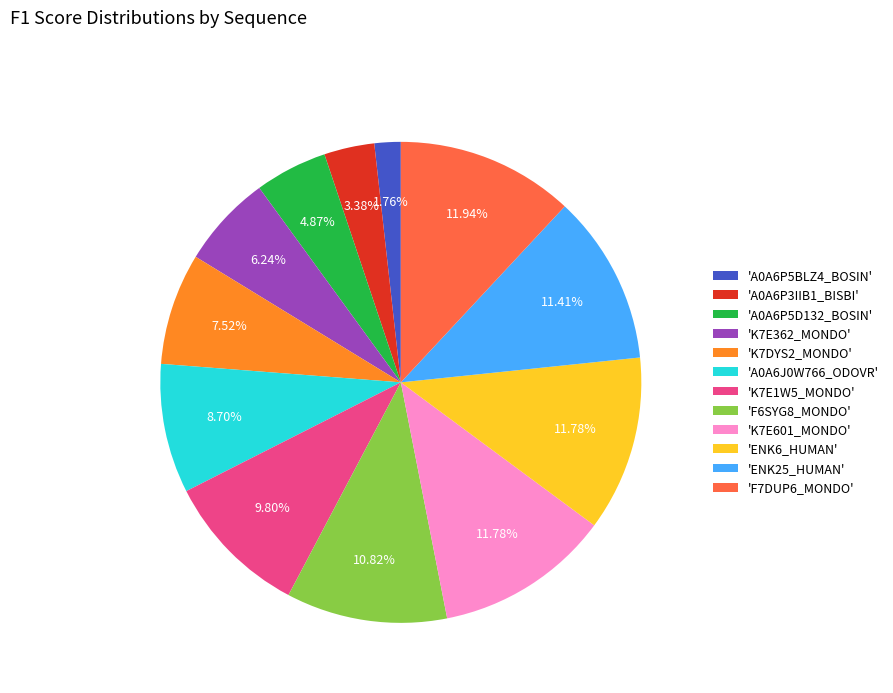

Is the sum of 'K7E1W5_MONDO' and 'ENK25_HUMAN' greater than half?

No